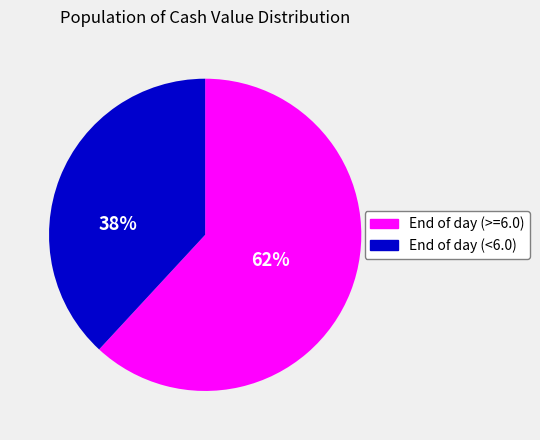

To the nearest percent, what is the difference between the largest and smallest slice percentages?

24%